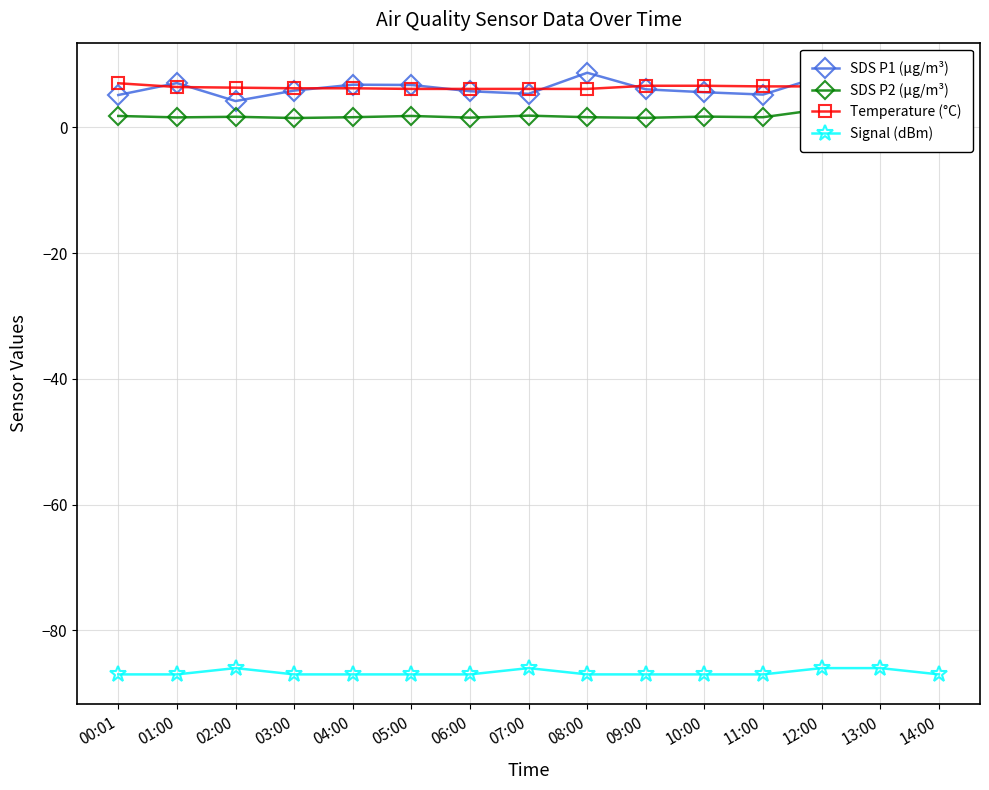

At which label does SDS P2 (µg/m³) reach its minimum?

03:00